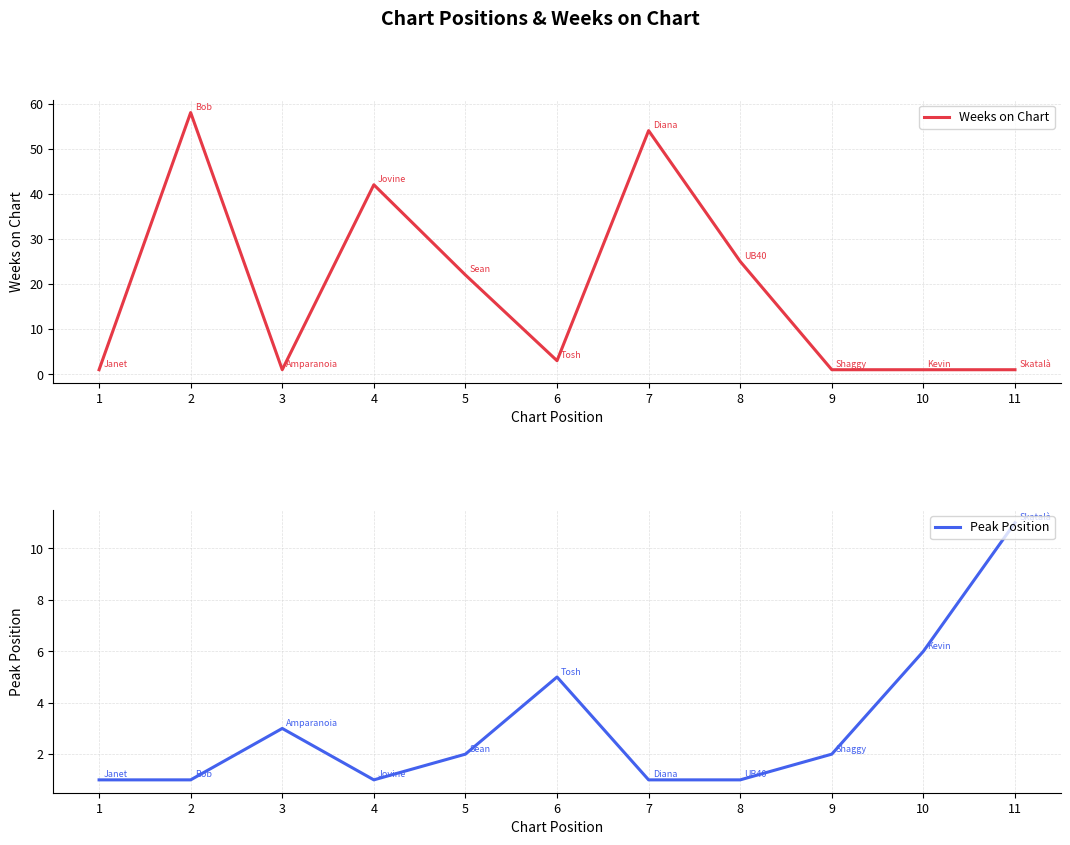

How many lines are shown in the chart?

2